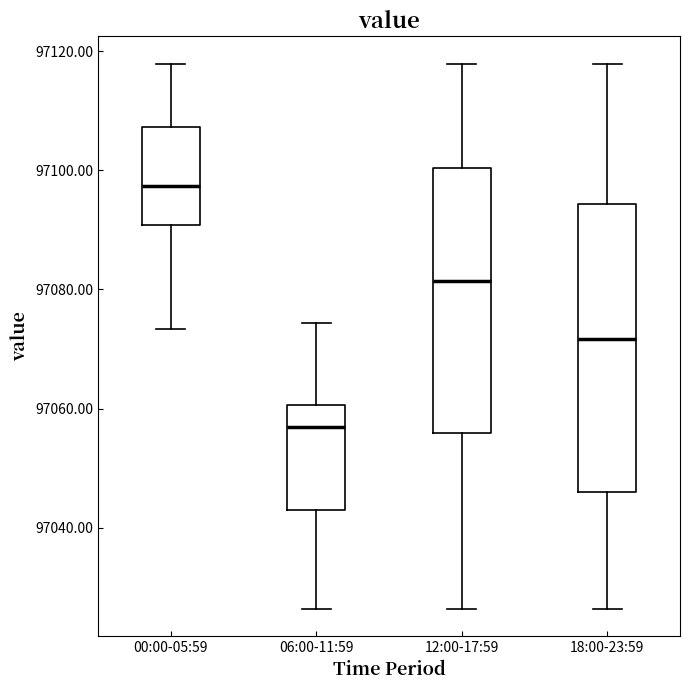

Which box has the highest median line?

00:00-05:59